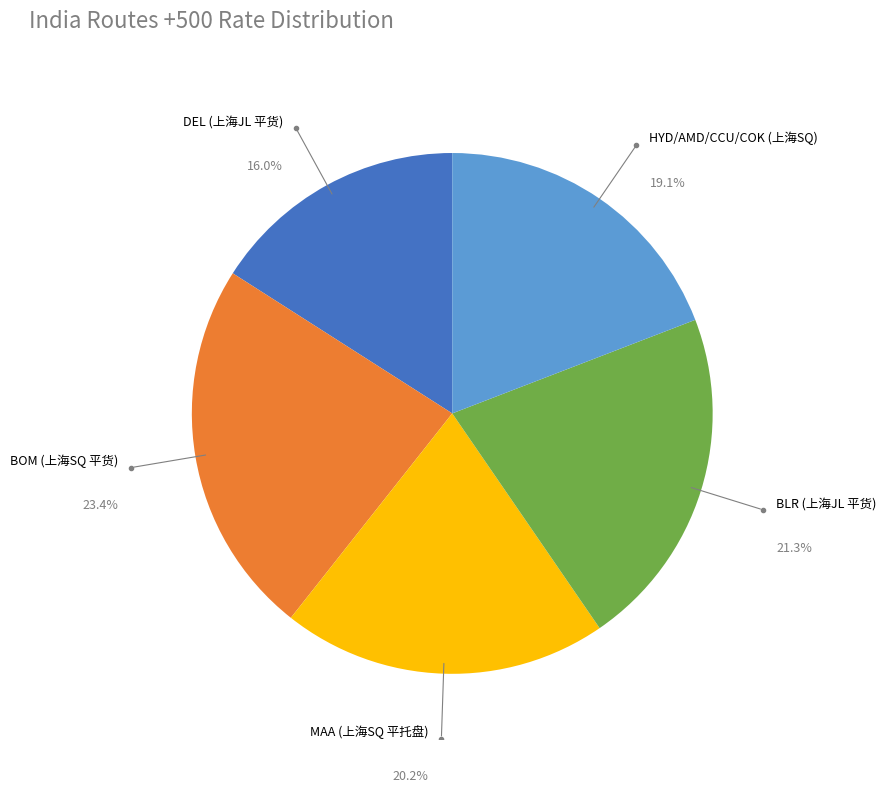

Combined, do BLR (上海JL 平货) and HYD/AMD/CCU/COK (上海SQ) account for over 50%?

No